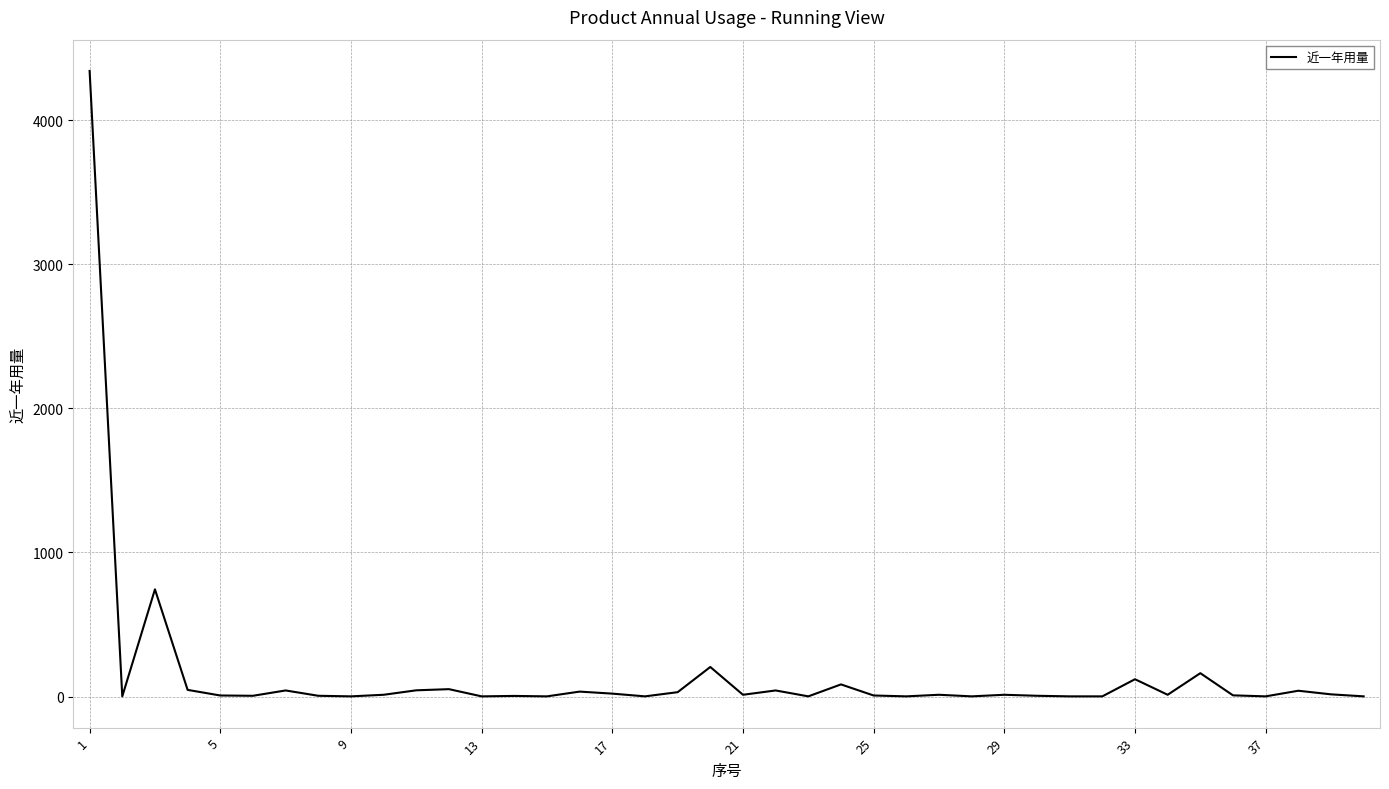

What is the maximum value shown in the chart?

4344